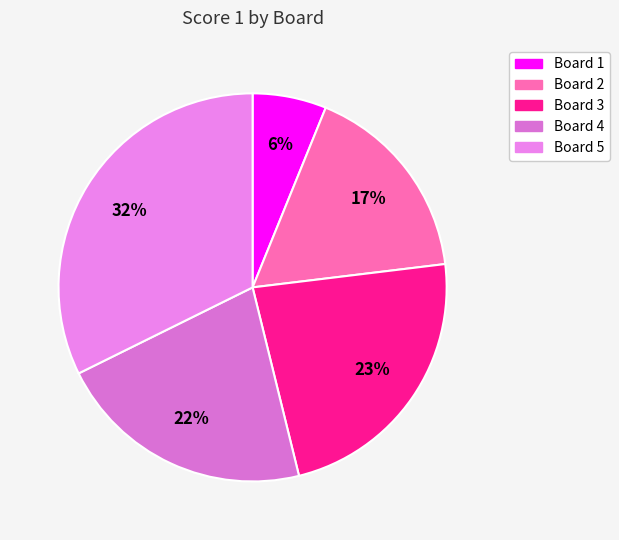

To the nearest percent, what is the combined percentage of Board 4 and Board 1?

28%